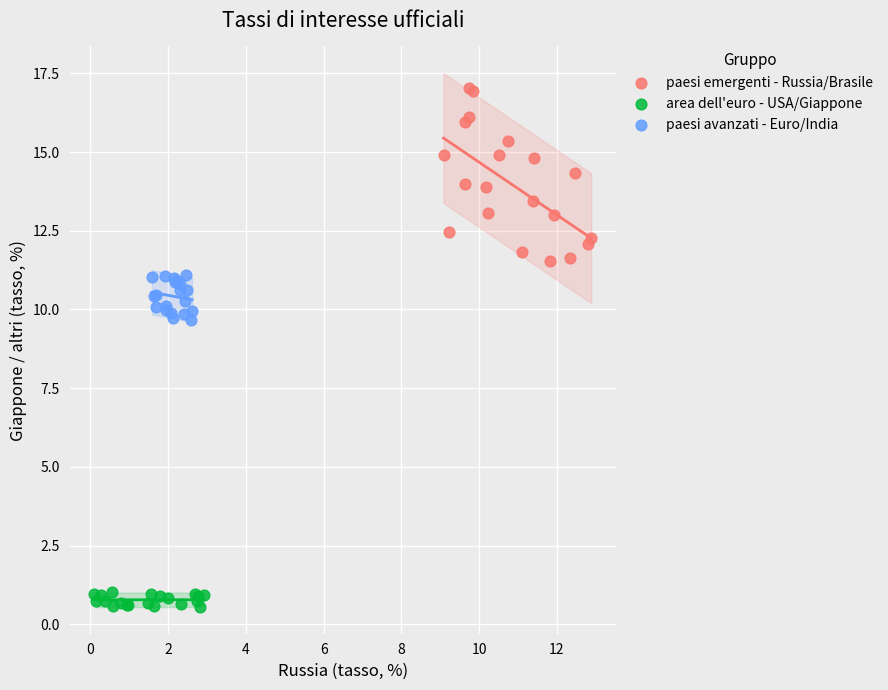

Which series reaches the maximum Y coordinate?

paesi emergenti - Russia/Brasile